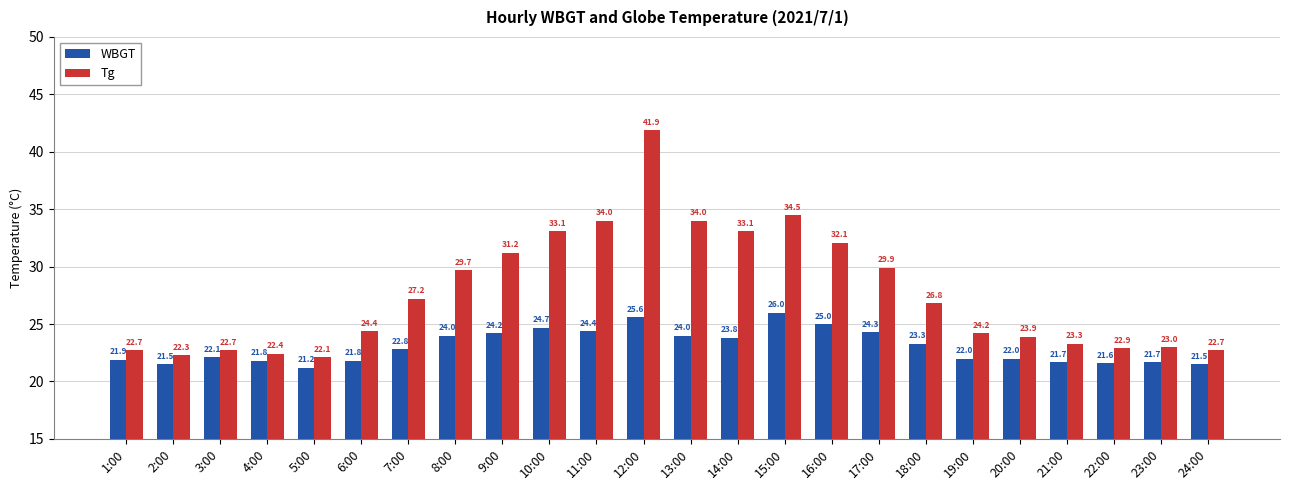

Is it true that WBGT equals 11.6 at 10:00?

False